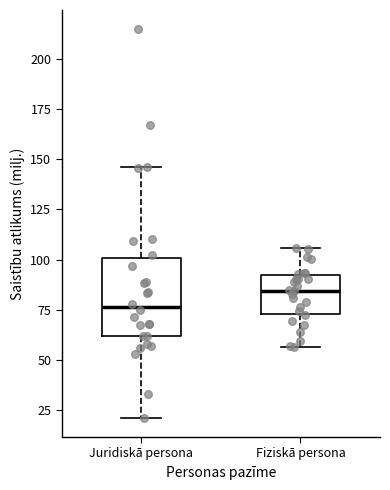

Reading left to right, transcribe this box plot: for each box, give where its median line is, the range the box spans, and where its two whiskers end, as read against the y-axis. The values are not printed on the chart, so give them approximately, as read against the axis.

Juridiskā persona: median 75, box 60 to 100, whiskers 20 to 145
Fiziskā persona: median 85, box 75 to 90, whiskers 55 to 105